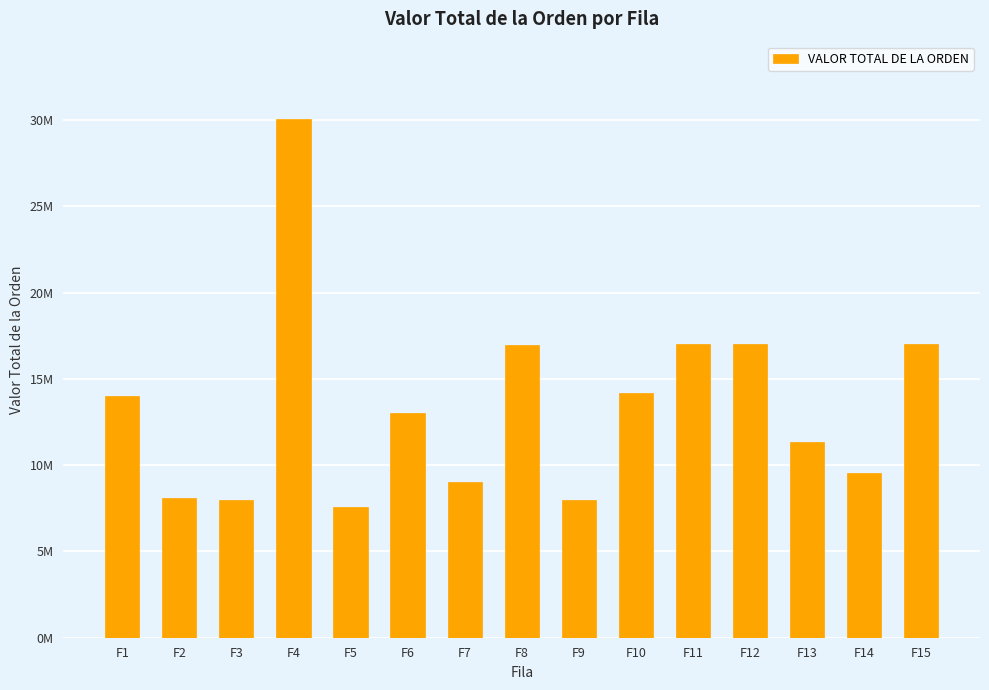

Reading left to right, what are all the values shown in this chart?

14040000	8082364	8000000	30045120	7600000	13000000	9000000	16988904	7979846	14188800	17026560	17026560	11351040	9556992	17026560